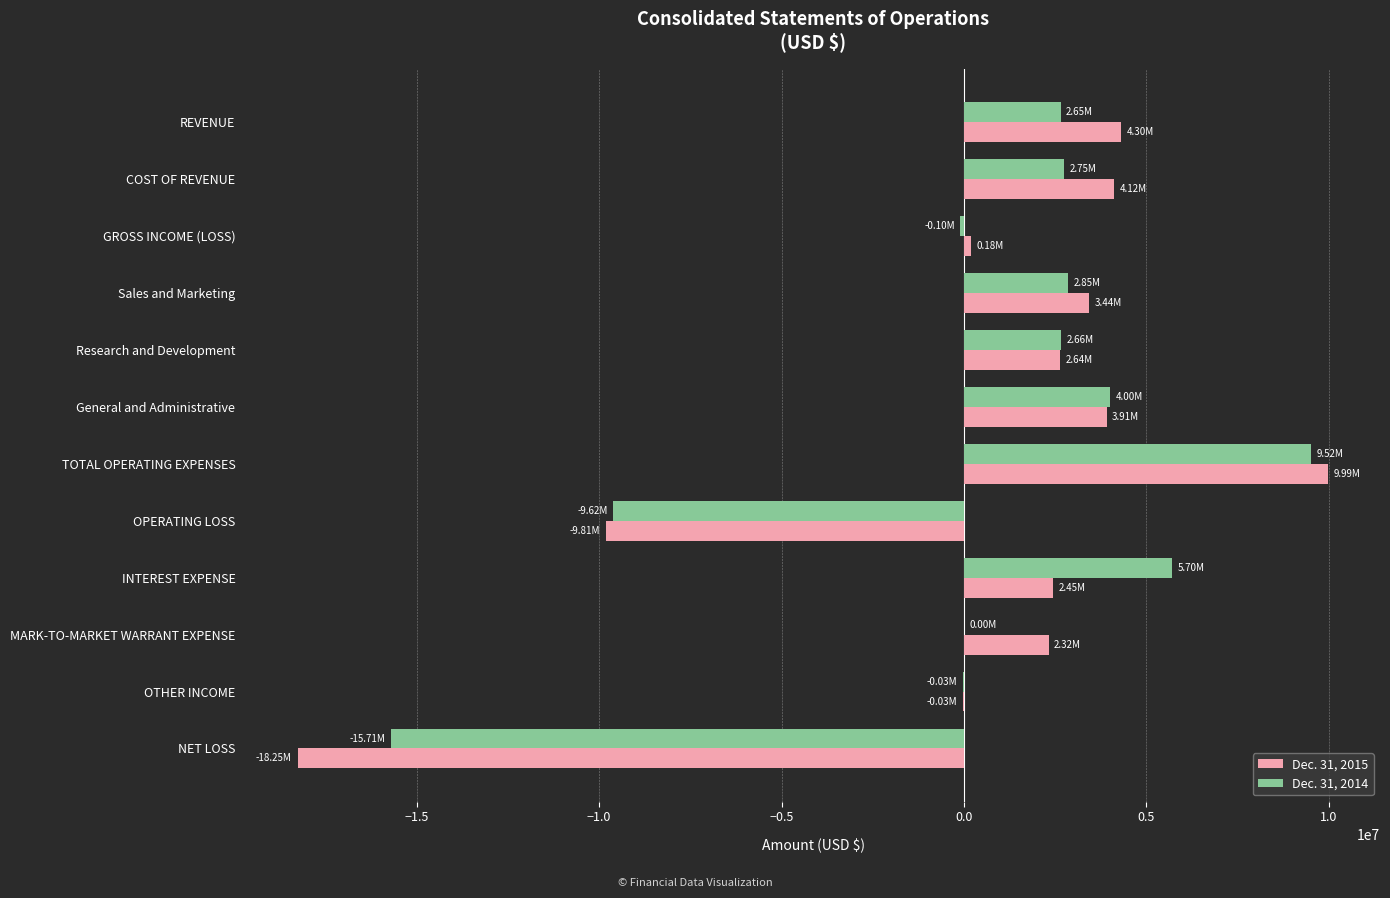

Which category has the highest value in the Dec. 31, 2014 series?

TOTAL OPERATING EXPENSES